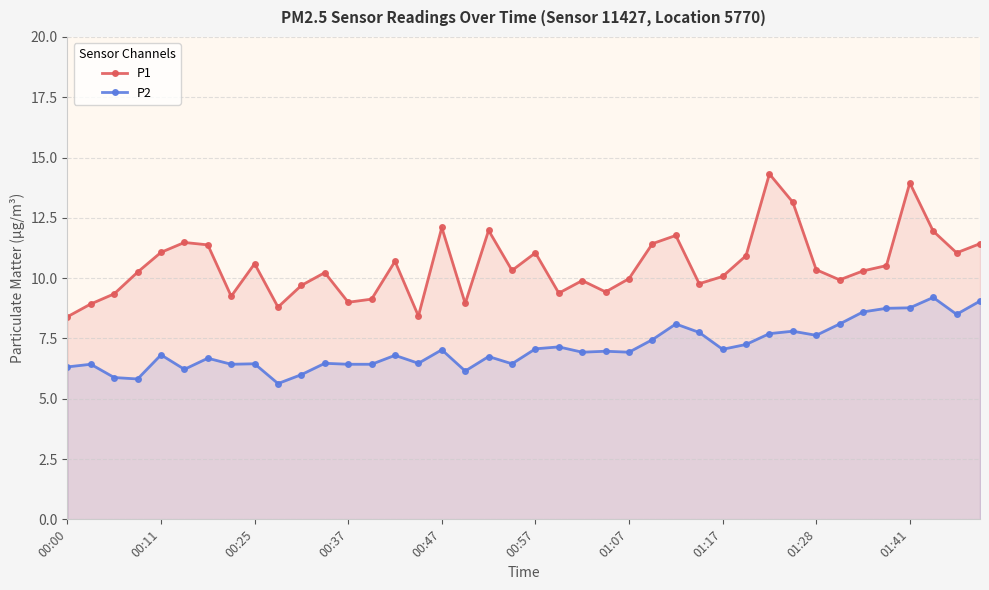

How many values in the P2 series are below 6?

3